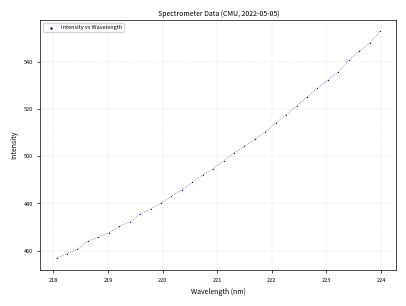

What is the range of Y values (max minus min)?

96.0